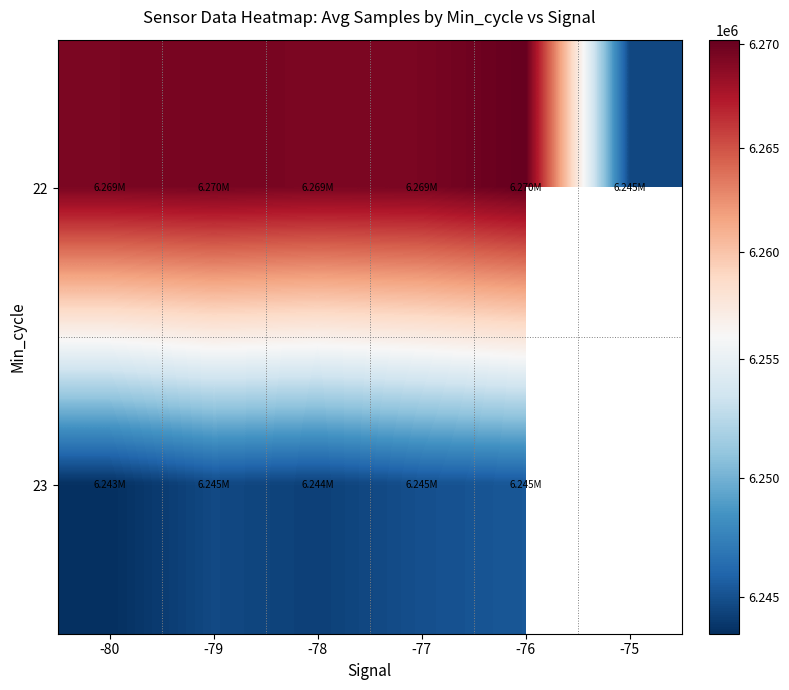

Where is 22 nearest to the value 6257417?

-78